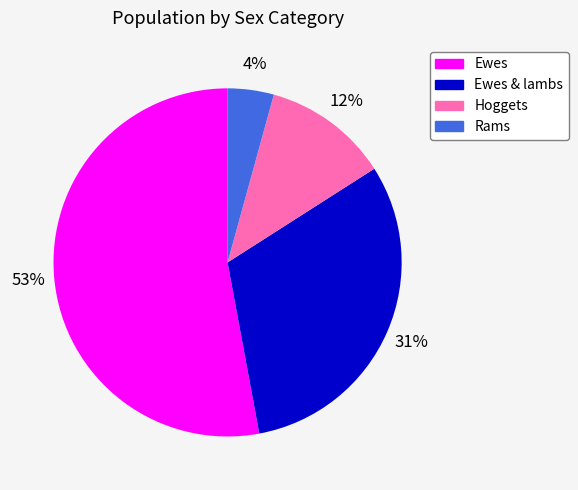

How many slices are in this pie chart?

4